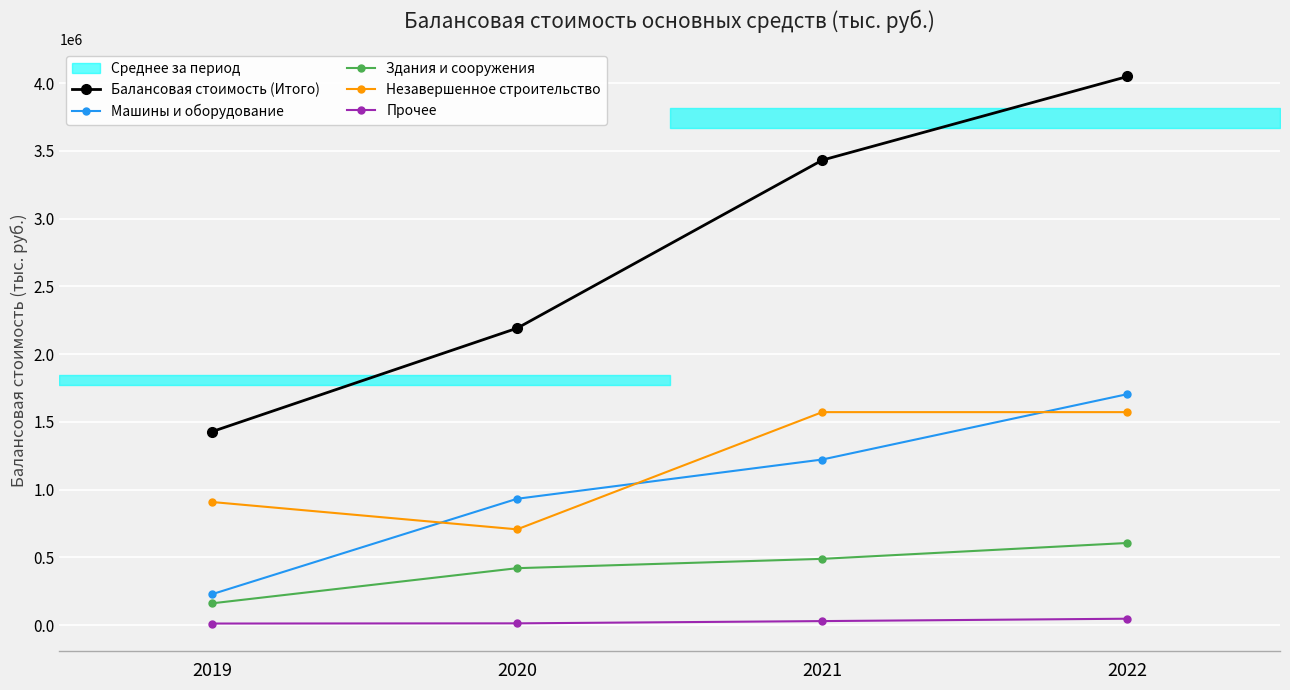

What is the value of the Незавершенное строительство point at the 2nd from the left?

706252